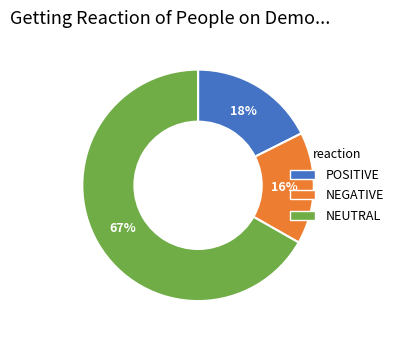

To the nearest percent, what is the average slice percentage?

33%